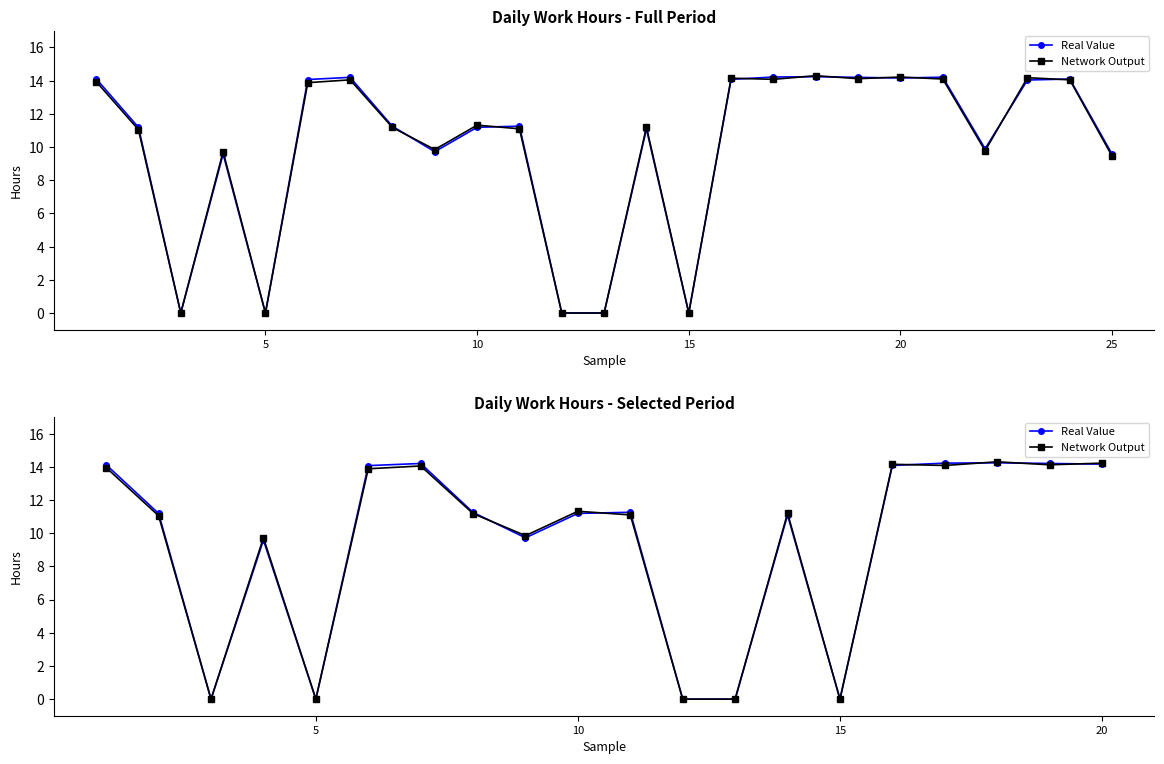

How many positive values does the Network Output series have?

15